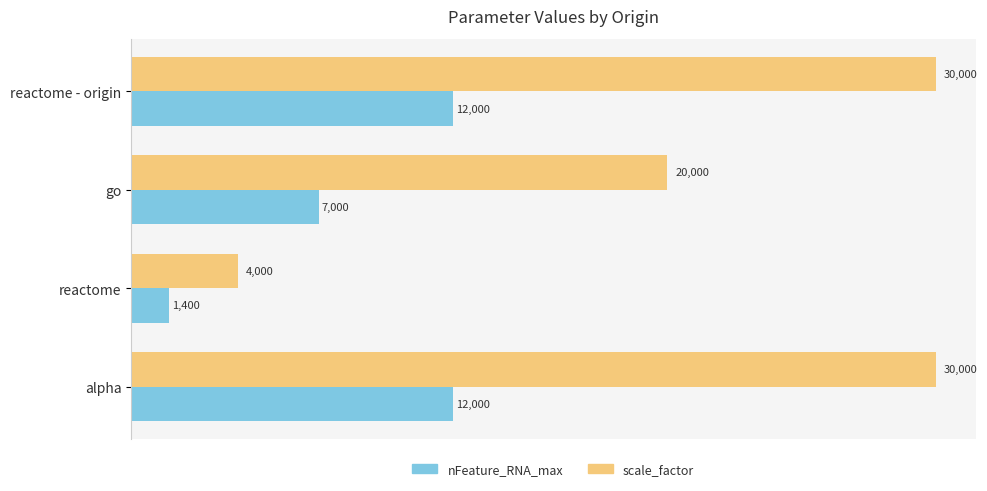

Which category has the lowest value in the scale_factor series?

reactome